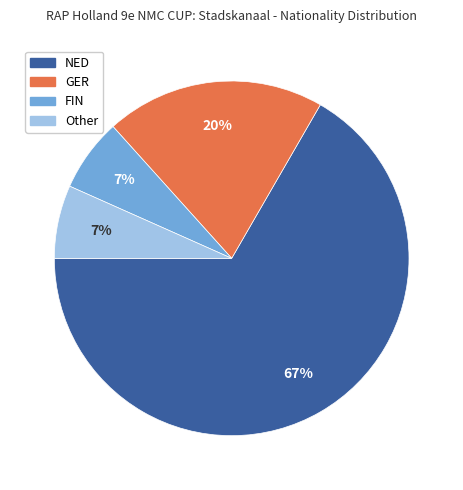

To the nearest percent, what is the average slice percentage?

25%